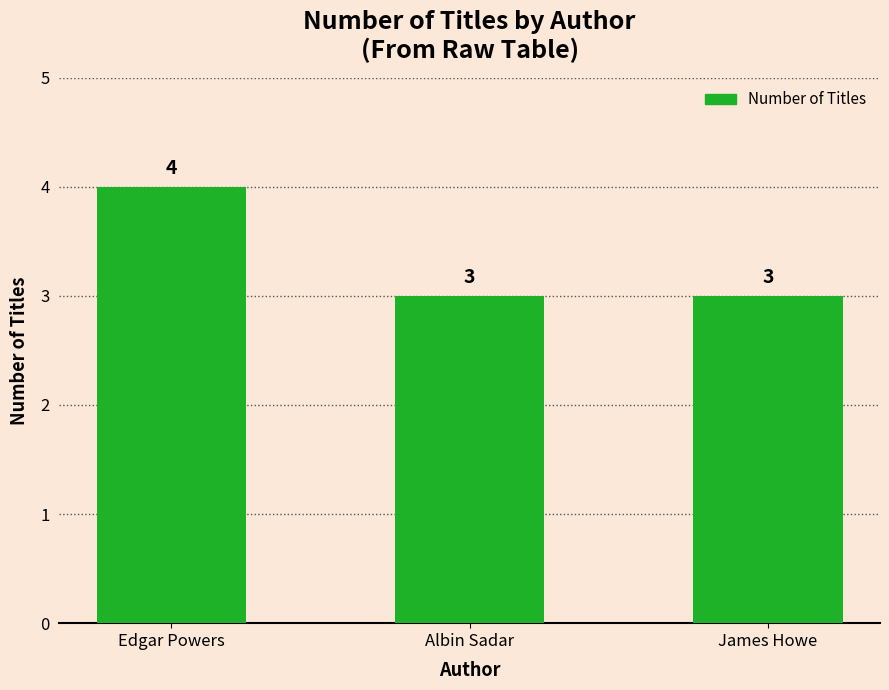

At which category does the chart reach its peak across all series?

Edgar Powers